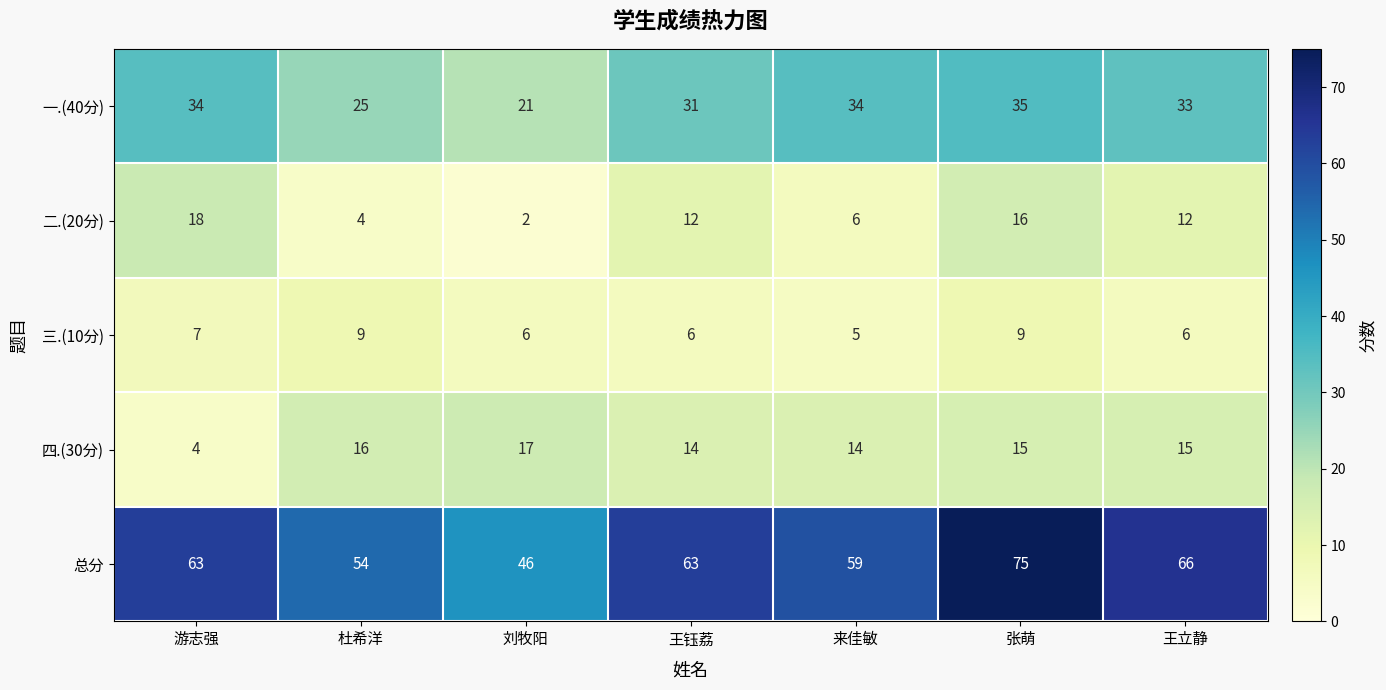

Rank the series by their maximum value, from lowest to highest.

三.(10分), 四.(30分), 二.(20分), 一.(40分), 总分